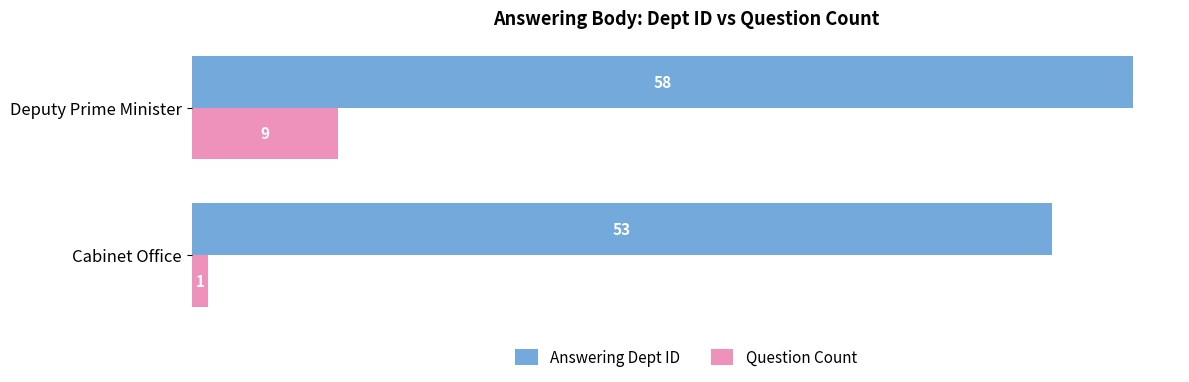

What is the minimum value shown in the chart?

1